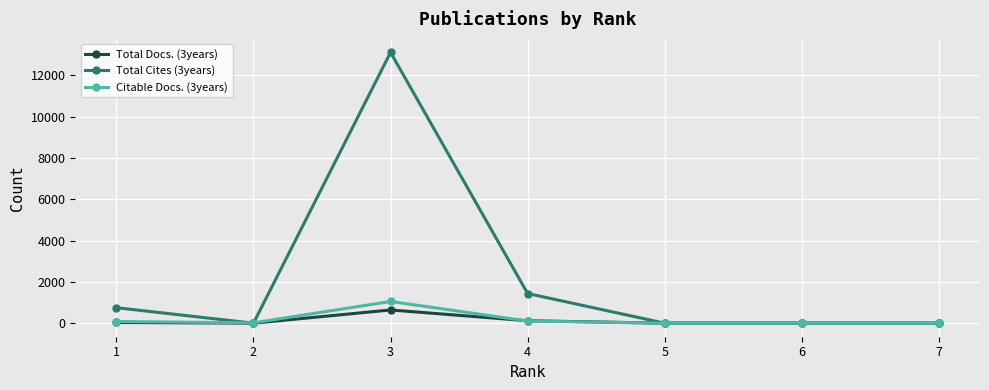

At which category is the sum across all series the highest?

3